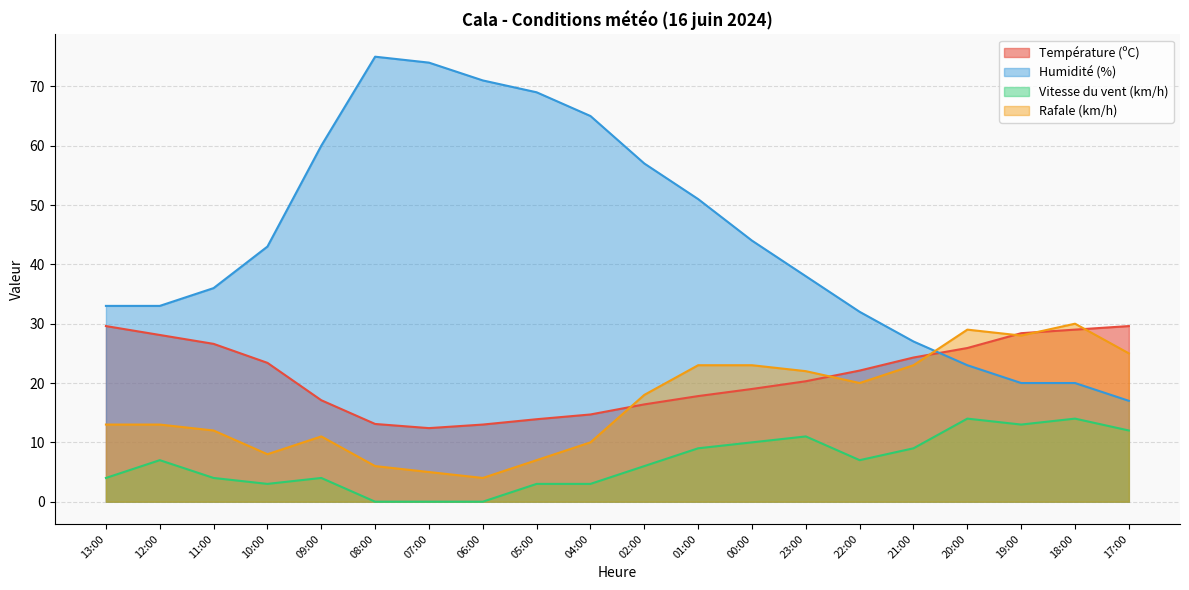

Where is the first local maximum for Vitesse du vent (km/h)?

12:00